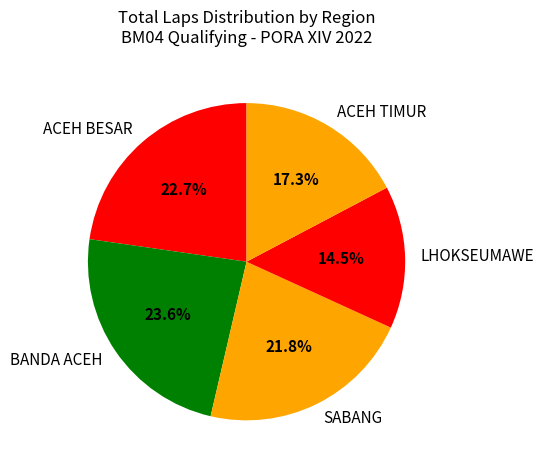

What portion of the pie excludes SABANG?

78.2%